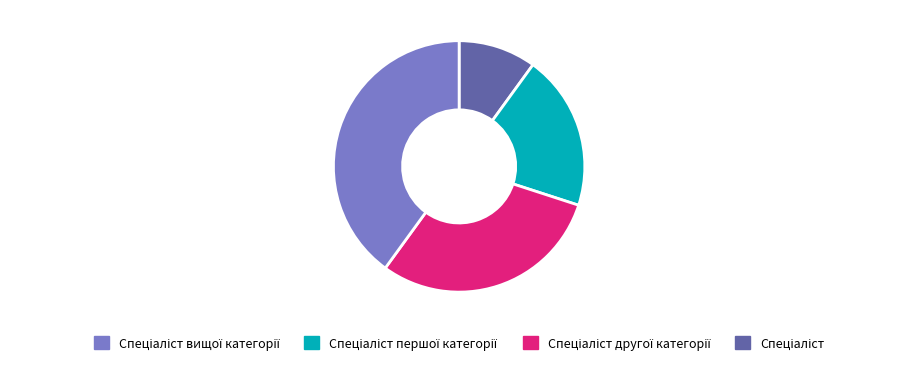

Is there any slice that represents more than half of the pie?

No